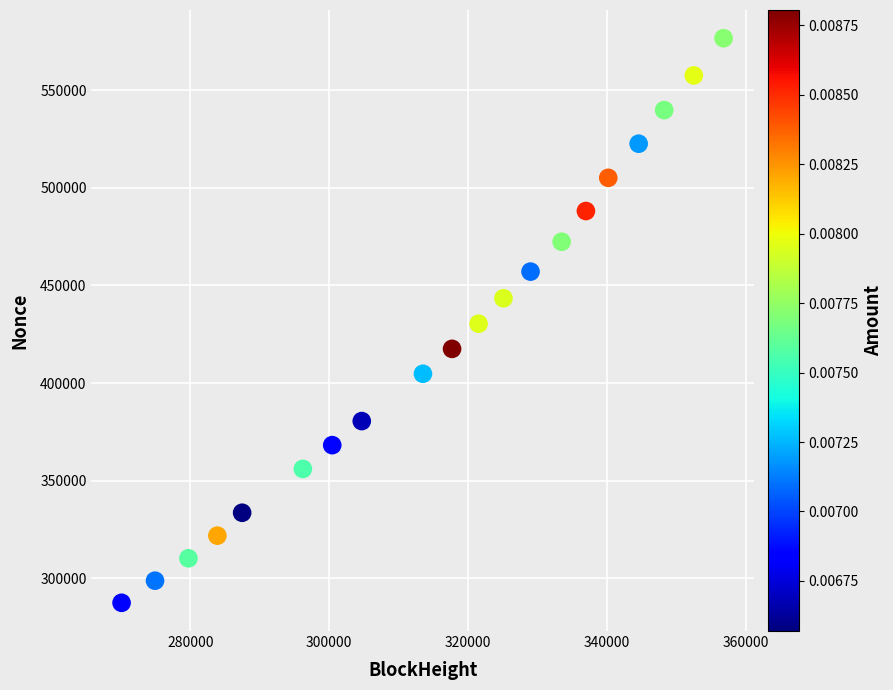

What is the range of Y values (max minus min)?

289392